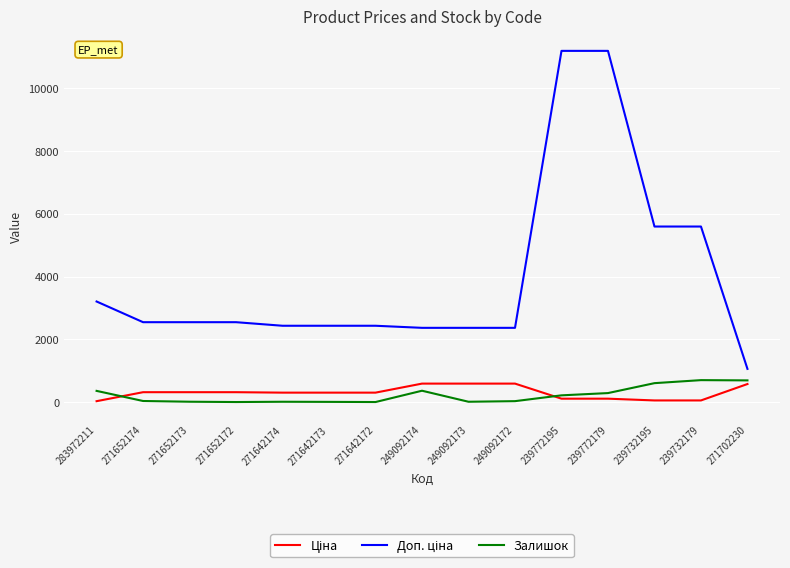

How many lines are shown in the chart?

3